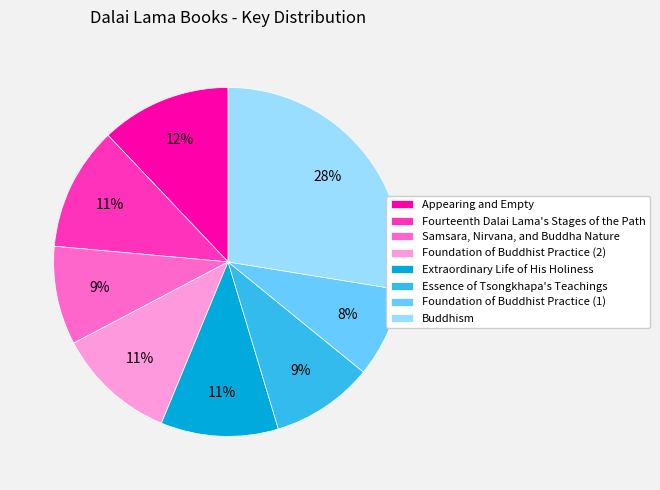

Does Buddhism account for over 50% of the chart?

No